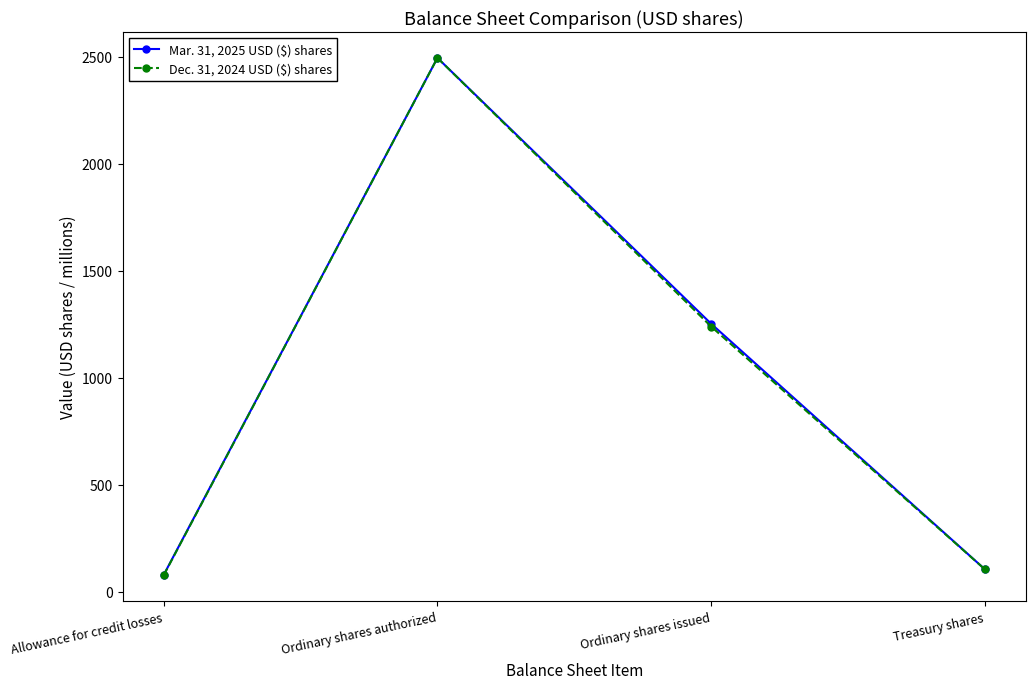

Between Allowance for credit losses and Ordinary shares issued, which series saw the biggest shift?

Mar. 31, 2025 USD ($) shares